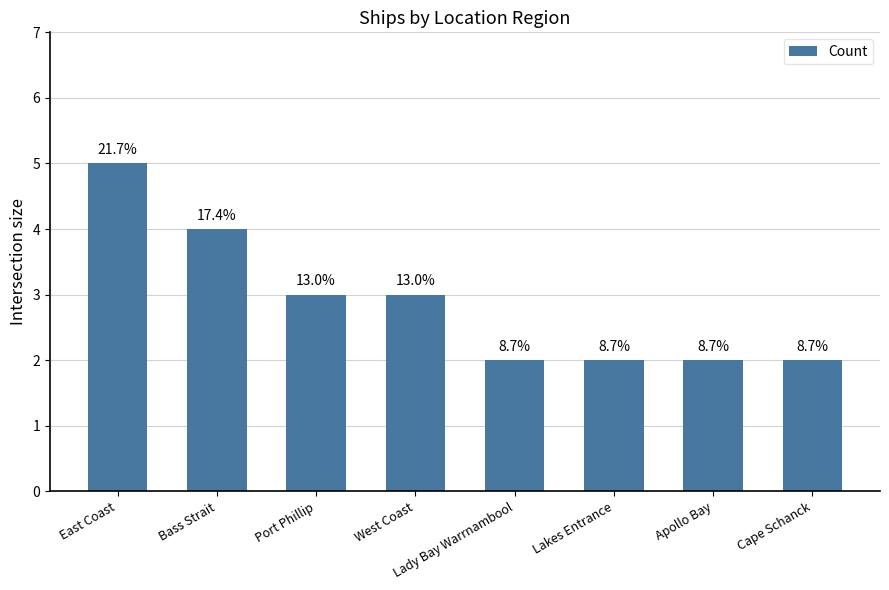

Which has a higher value, Lady Bay Warrnambool or East Coast?

East Coast